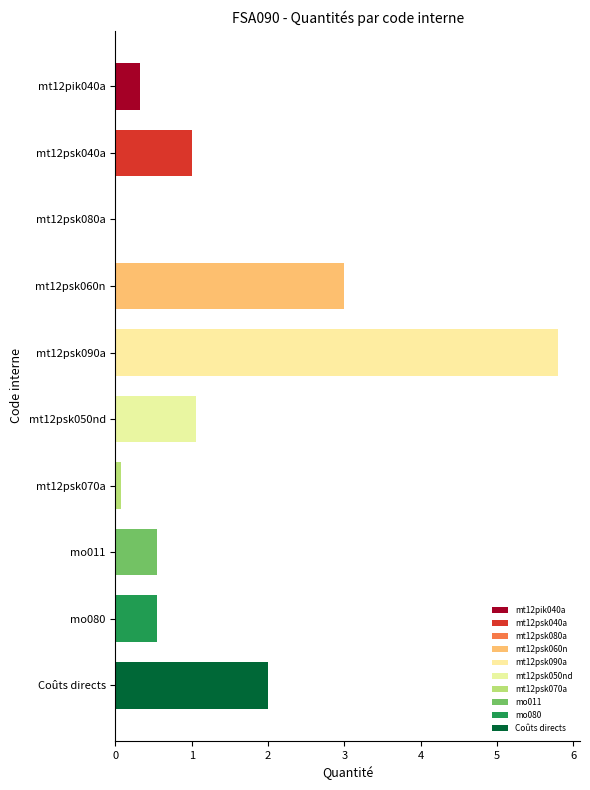

At which label is the value closest to 2?

Coûts directs